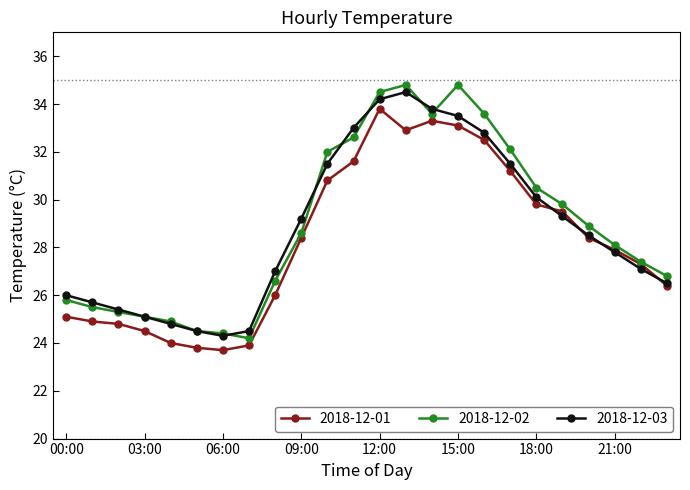

What is the highest value of the 2018-12-01 series?

33.8